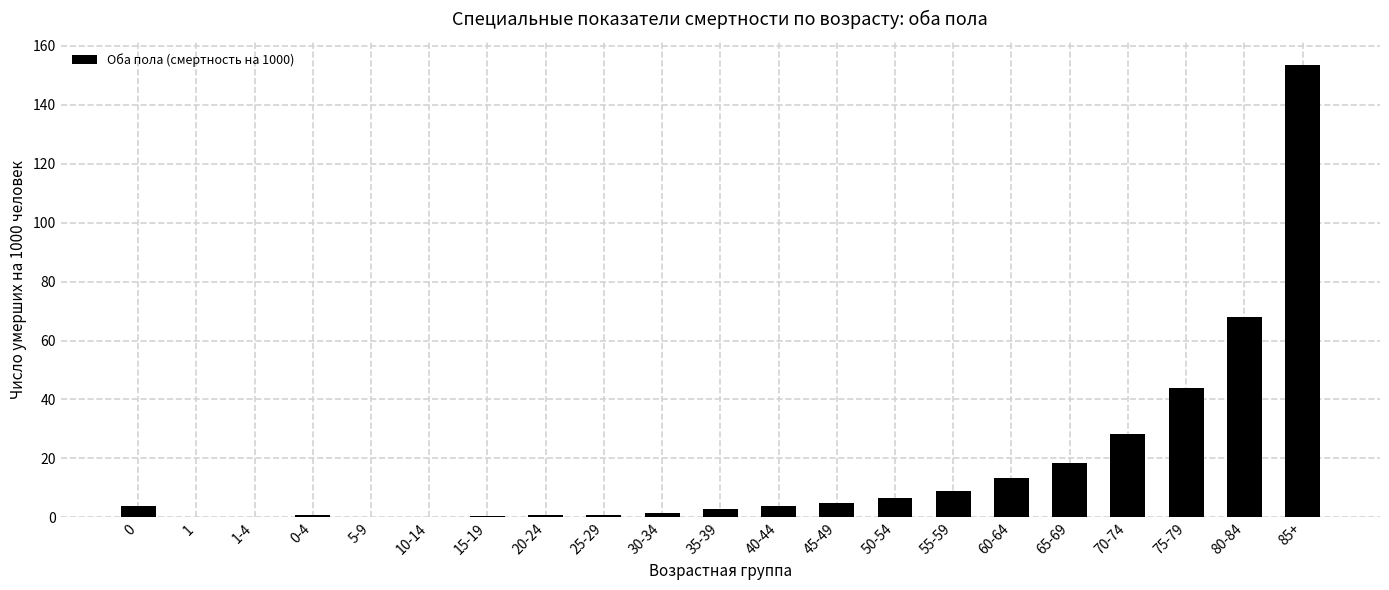

The chart shows a value of 0.1 at 5-9. True or false?

True